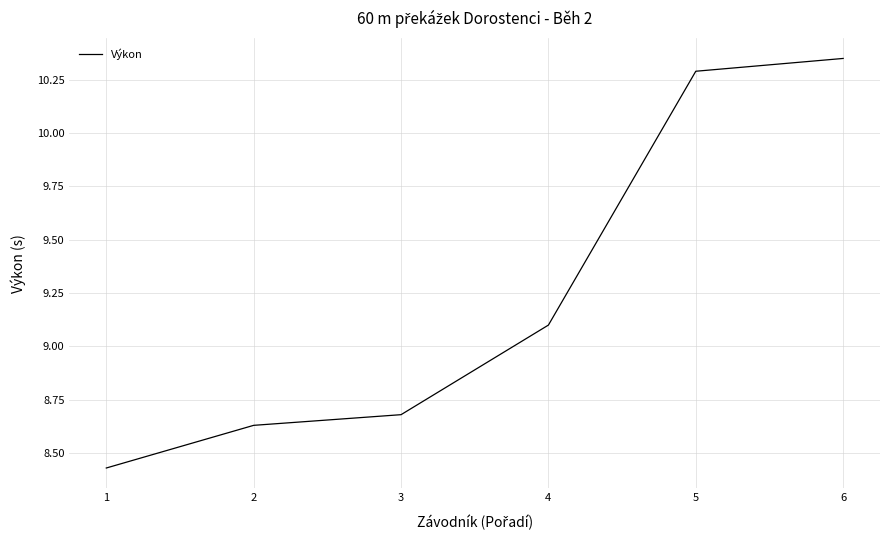

Between 5 and 4, which is larger?

5